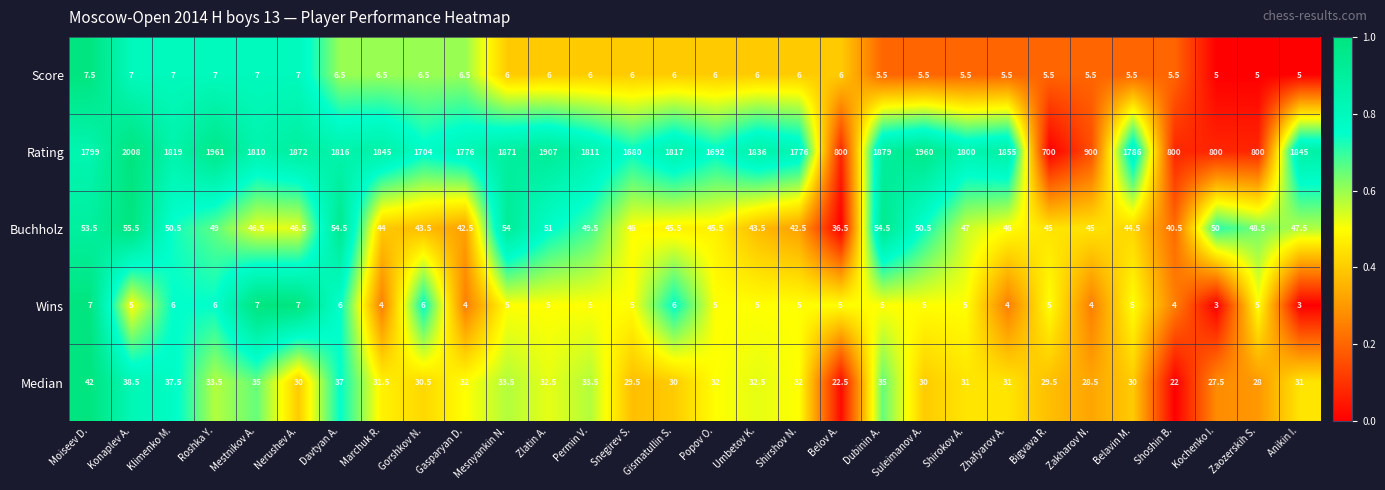

What is the sum of the Score values at Anikin I. and Moiseev D.?

12.5